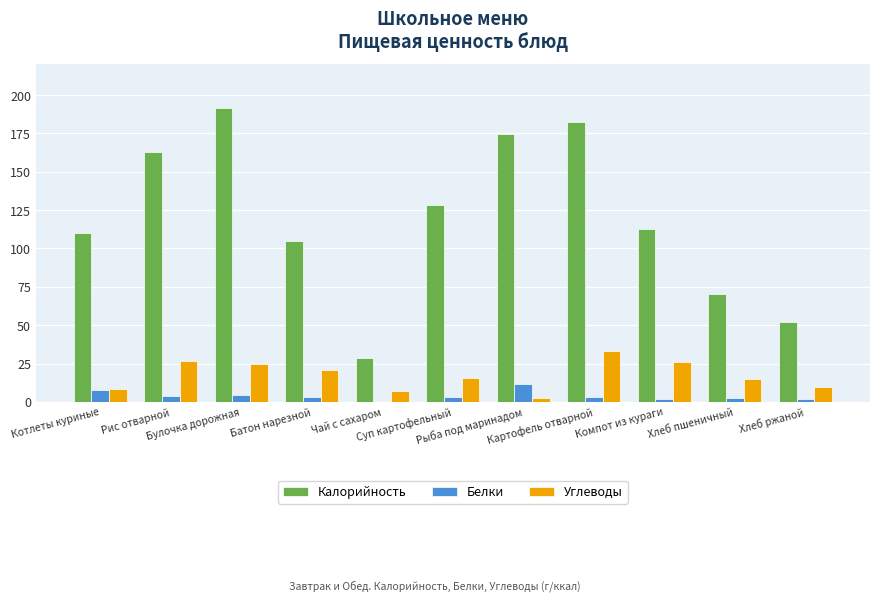

What value does the Калорийность series have at Компот из кураги?

112.4